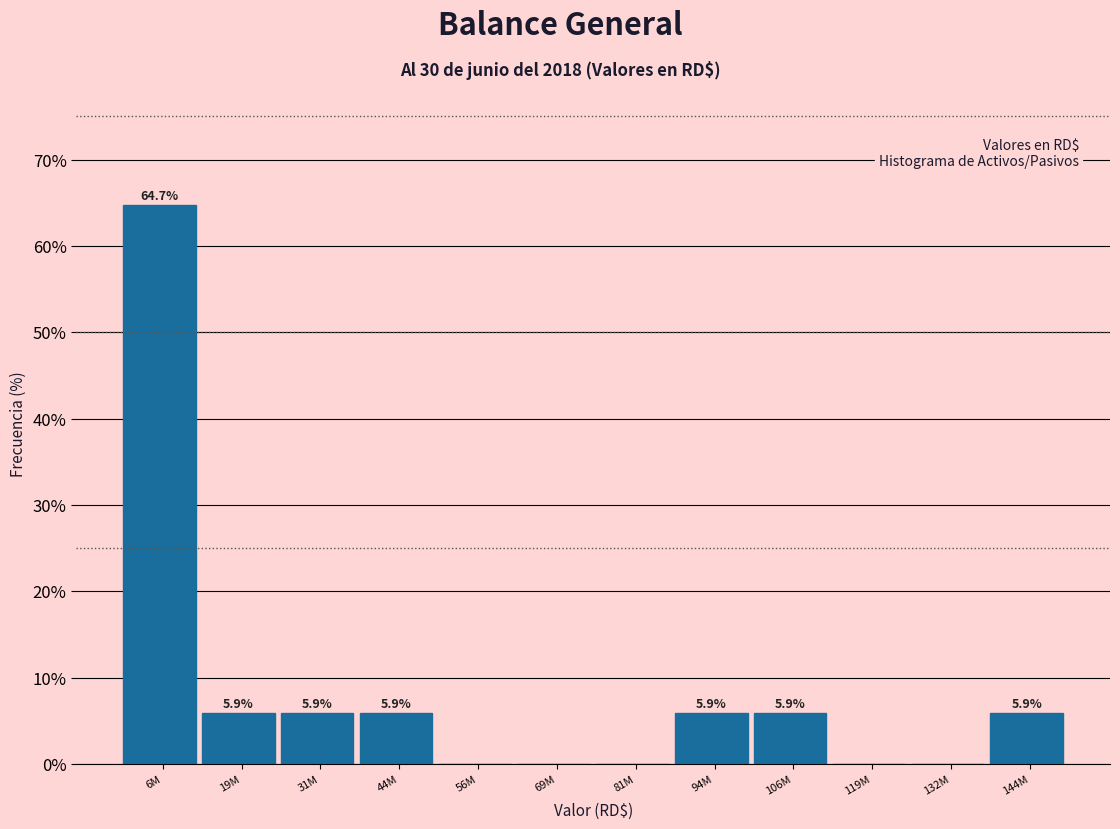

Reading left to right, what are all the values shown in this chart?

6M=64.7	19M=5.9	31M=5.9	44M=5.9	56M=0.0	69M=0.0	81M=0.0	94M=5.9	106M=5.9	119M=0.0	132M=0.0	144M=5.9